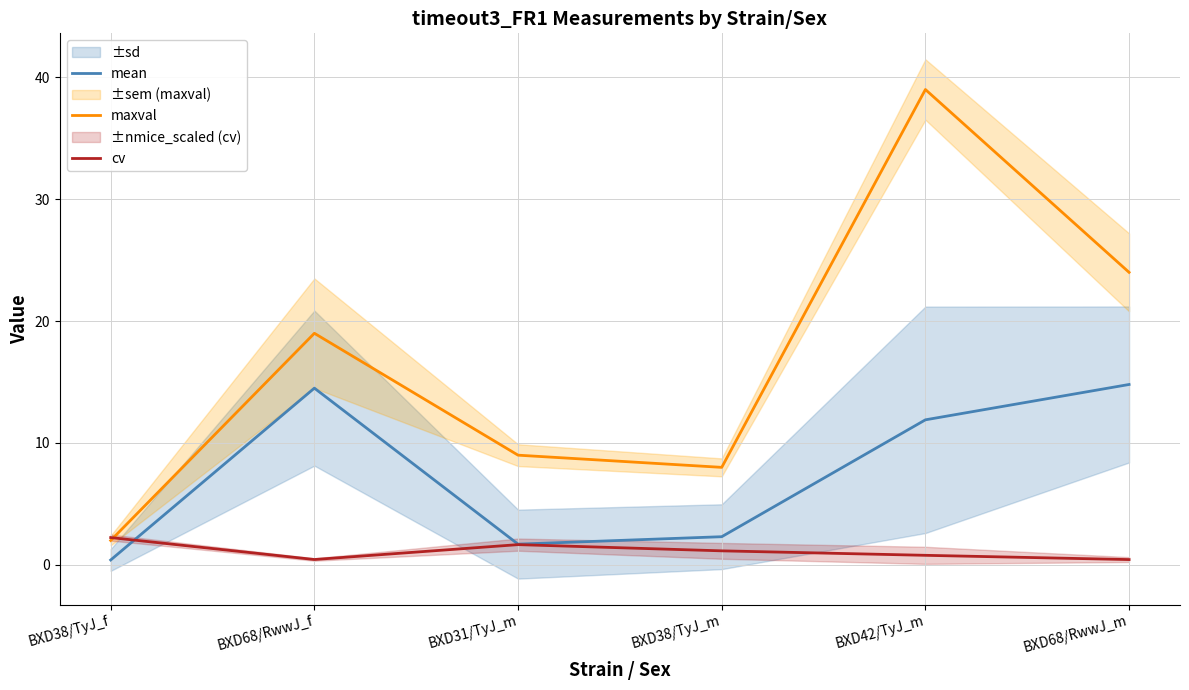

In maxval, how many points are higher than both neighbors (excluding endpoints)?

2